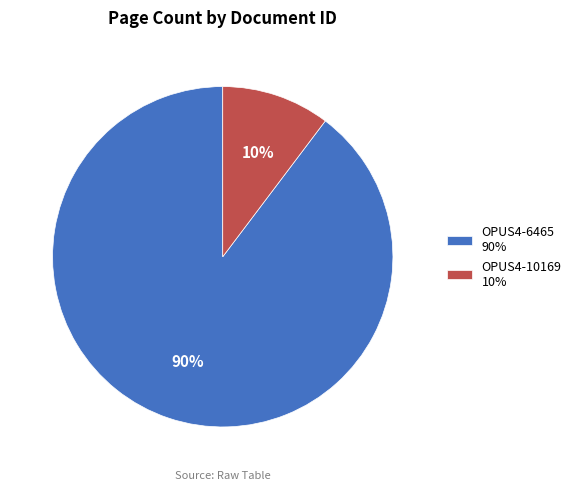

Between OPUS4-6465 and OPUS4-10169, which is larger?

OPUS4-6465